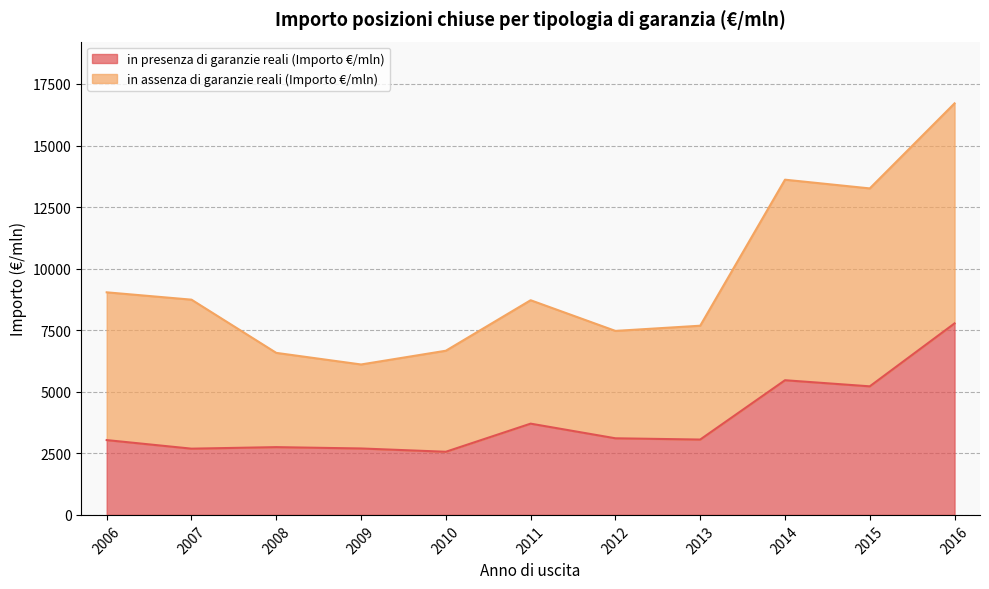

What is the change in value from 2006 to 2010?

-474